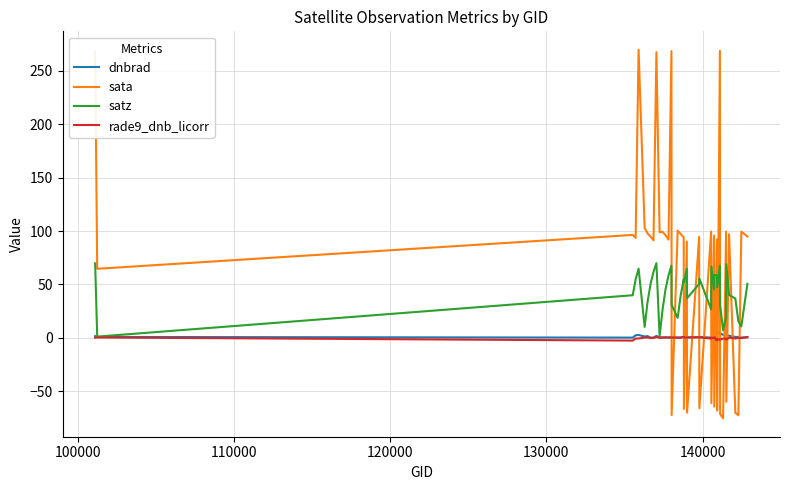

What is the smallest value displayed?

-75.5